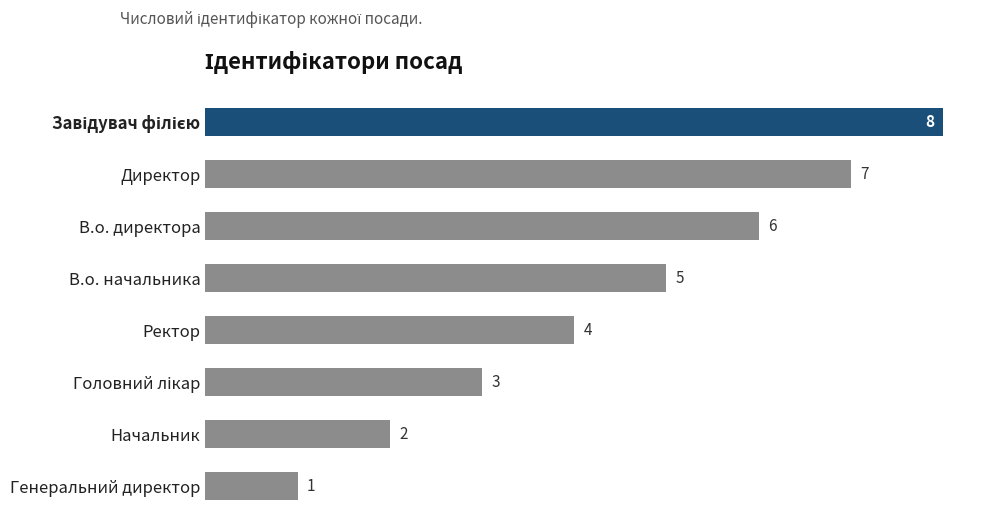

Between Ректор and Директор, which is larger?

Директор